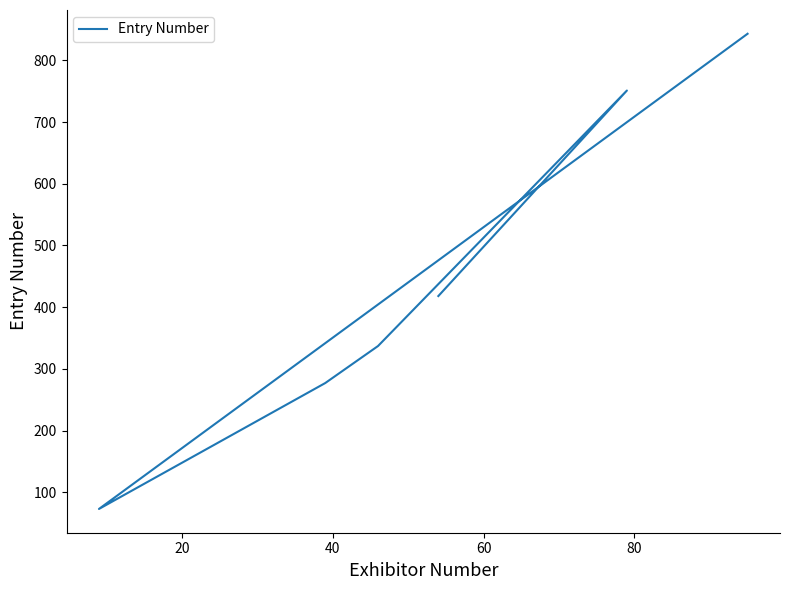

Reading left to right, what are all the values shown in this chart?

843	73	73	277	337	751	418	418